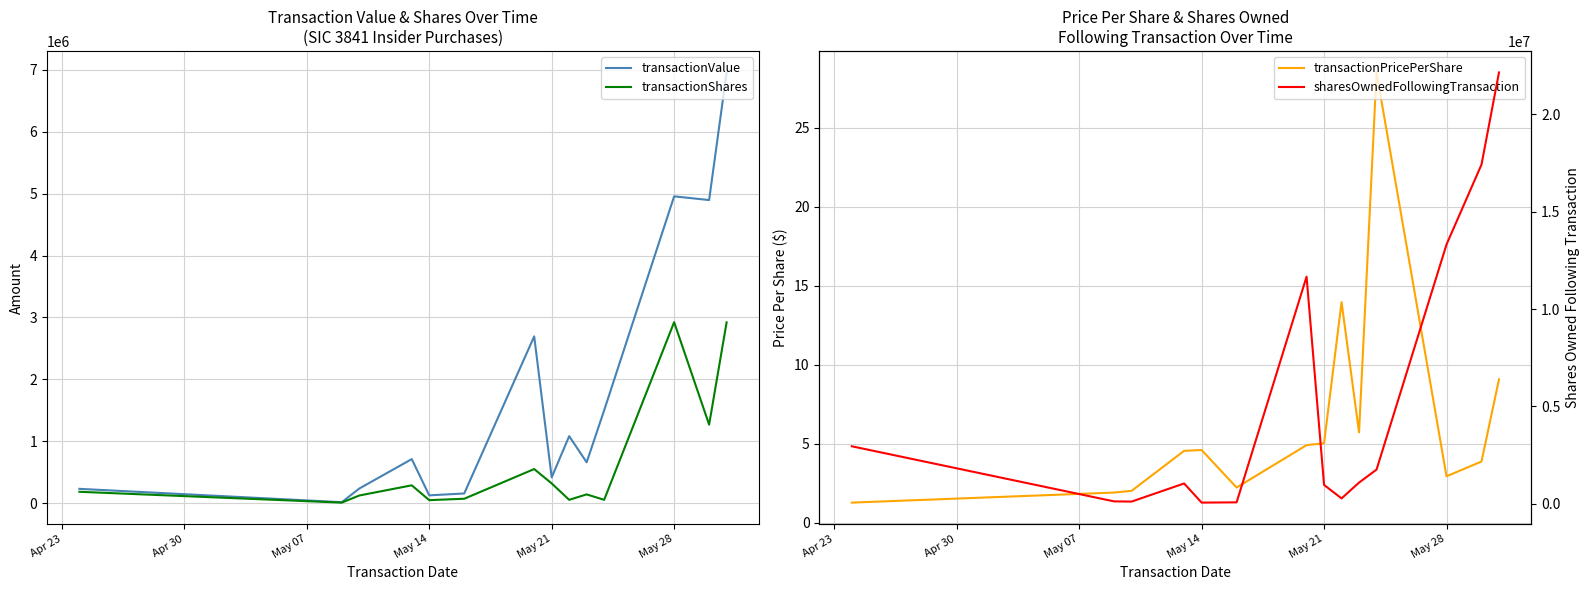

What is the minimum value shown in the chart?

1.3